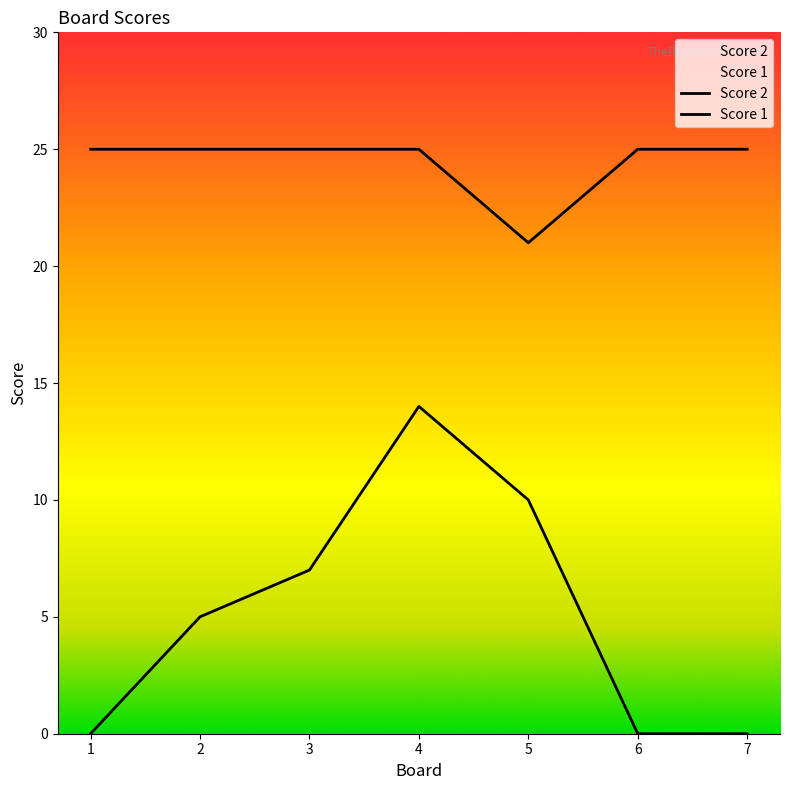

How many values in the Score 2 series are below 5?

3